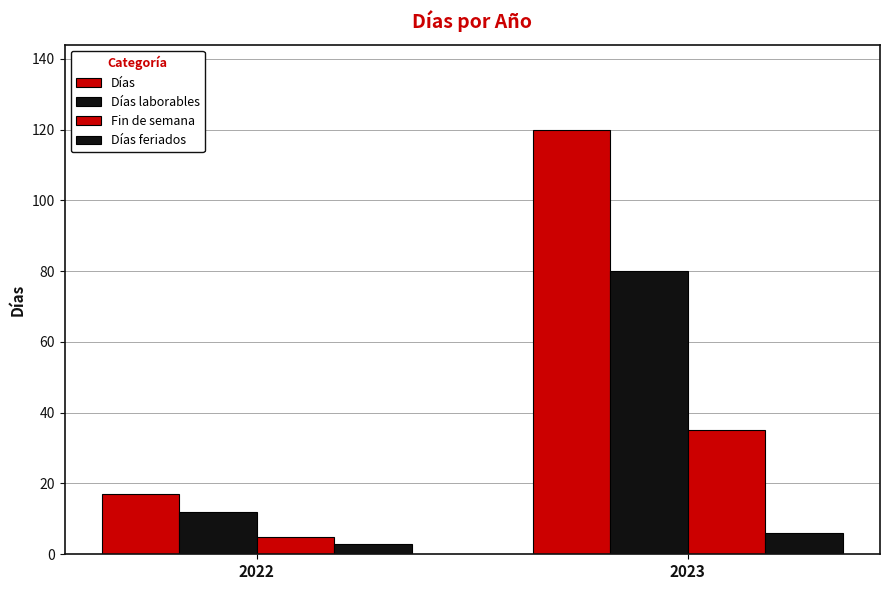

Is the value of Fin de semana at 2022 greater than the value of Días feriados at 2023?

No